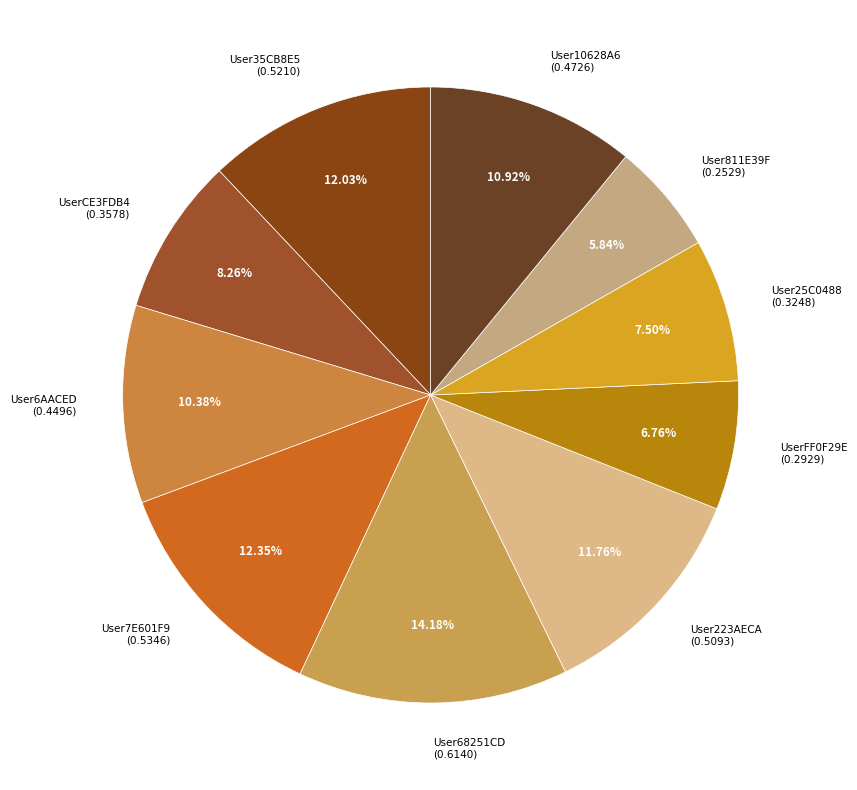

How many slices are in this pie chart?

10